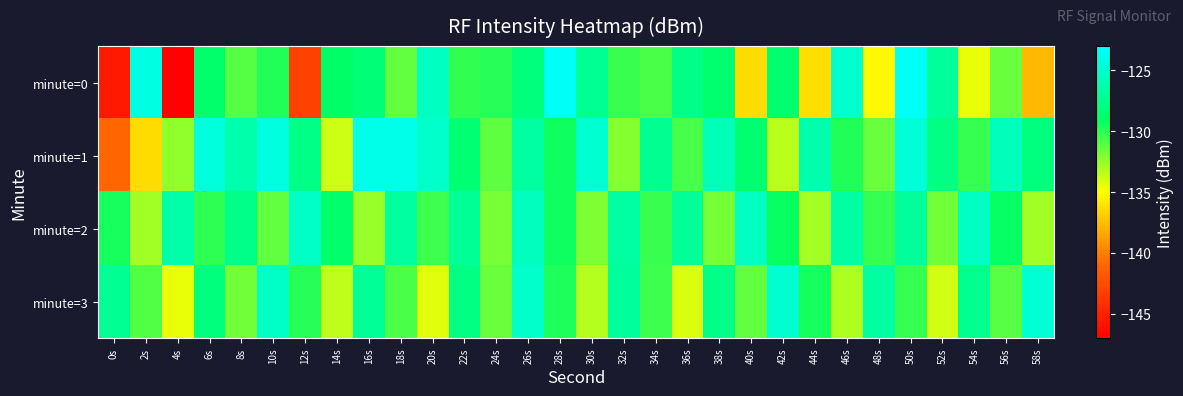

What is the total value across all series at 36s?

-519.6